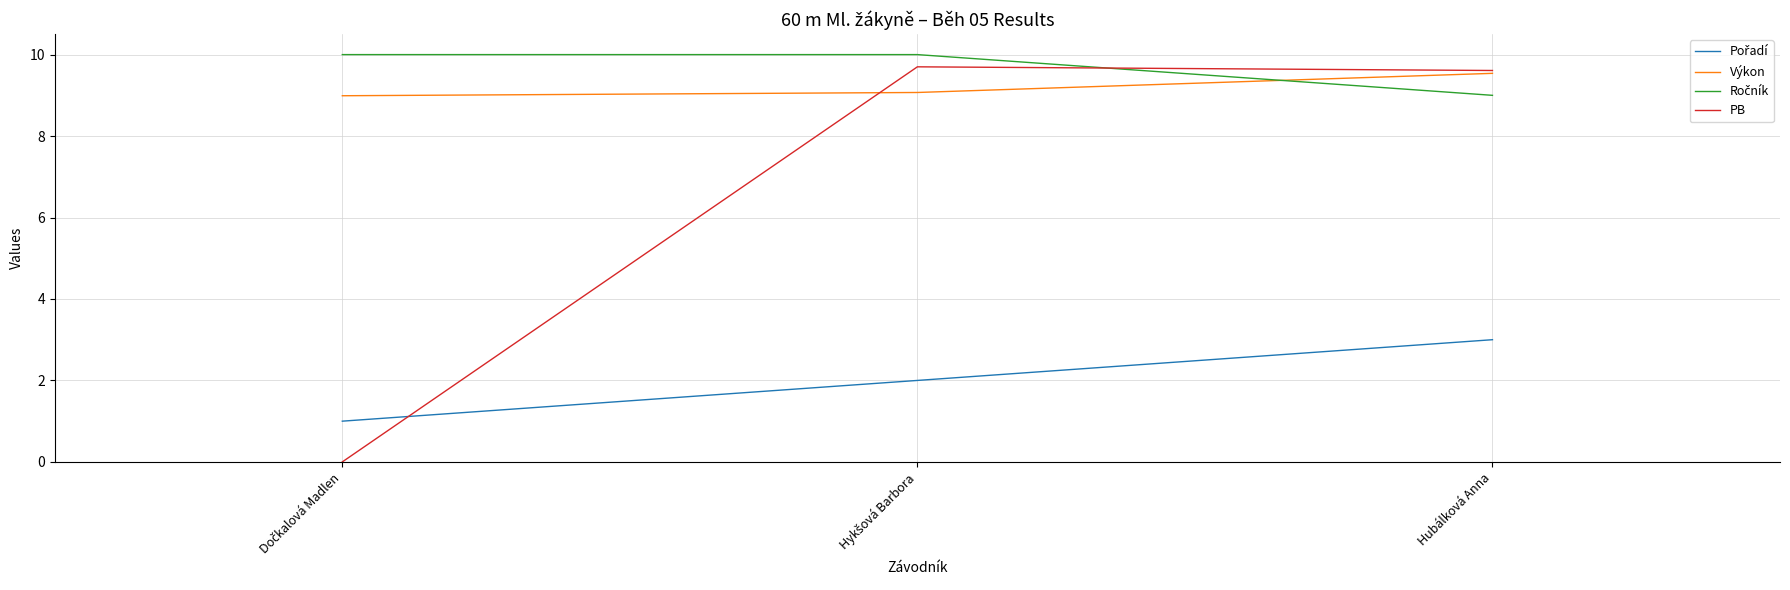

What position from the right is Hubálková Anna?

1